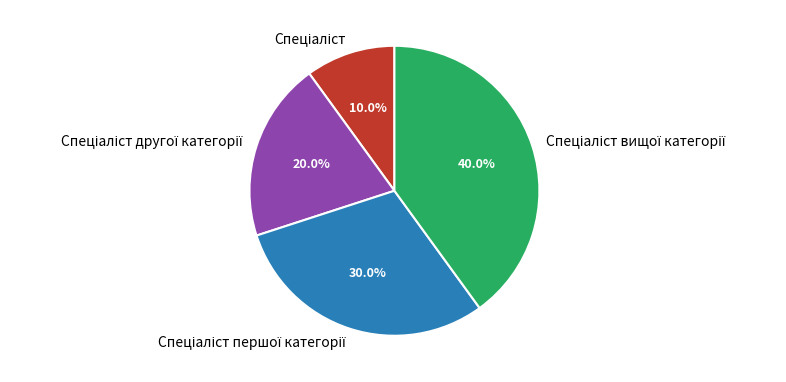

Is there a majority slice in this chart?

No